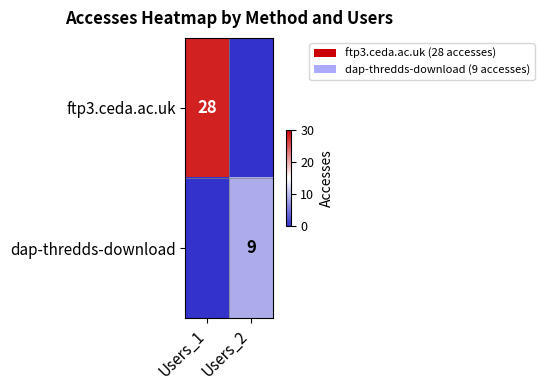

Which label corresponds to the largest value in the chart?

Users_1